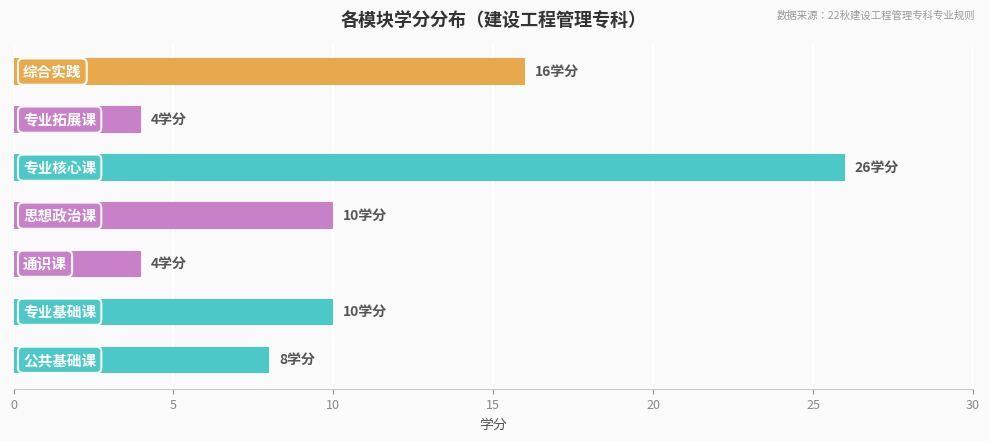

What is the difference between the maximum and minimum values?

22